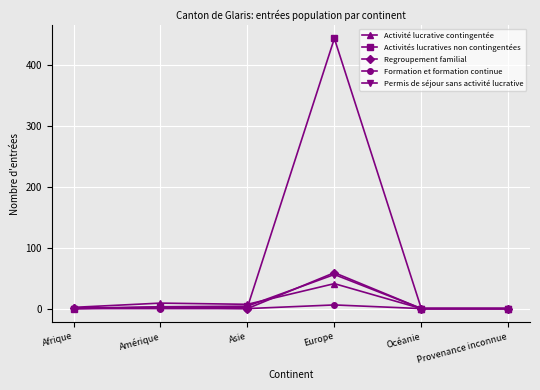

At how many categories does at least one series exceed 303?

1